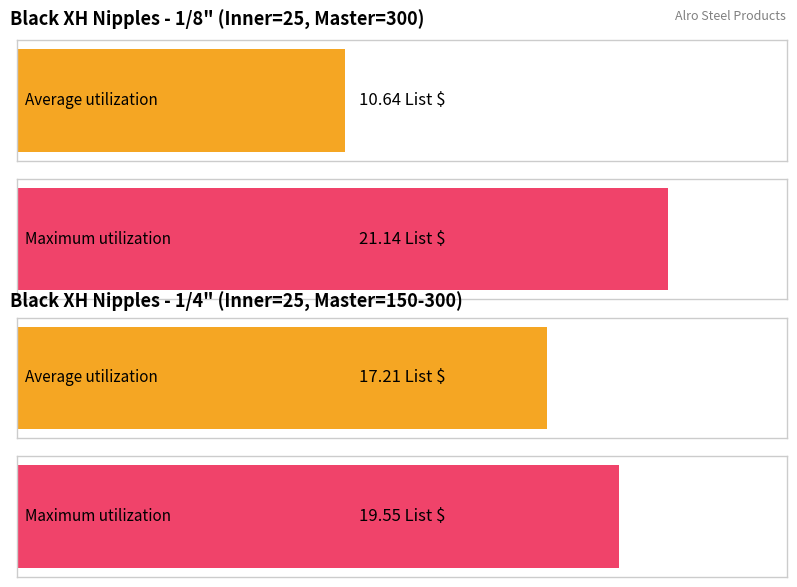

Which series has the largest range (max minus min)?

Average utilization